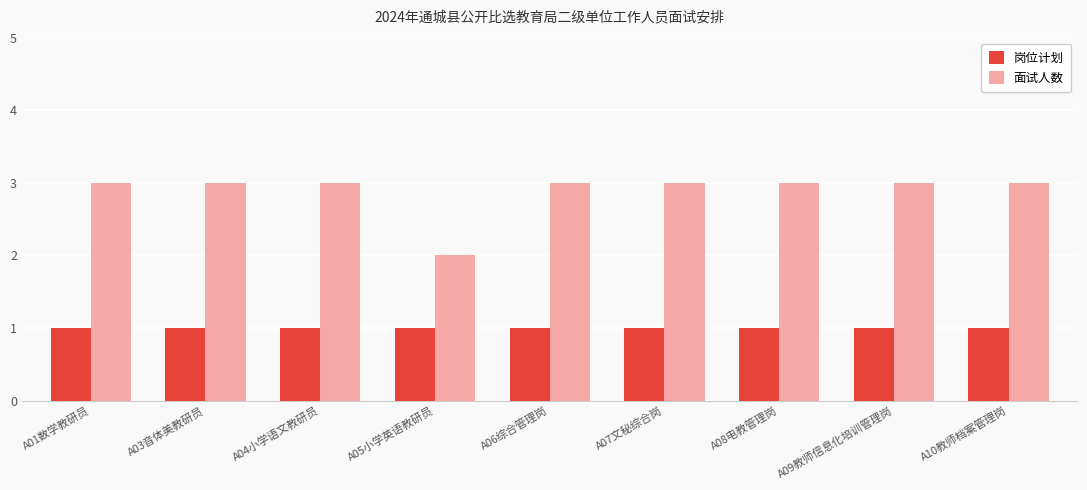

Which series has the largest total across all categories?

面试人数